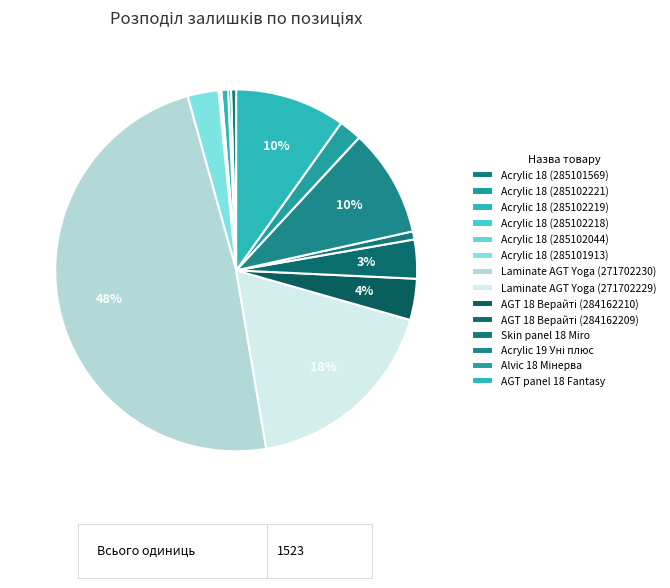

Which has a higher value, Skin panel 18 Miro or Acrylic 19 Уні плюс?

Acrylic 19 Уні плюс